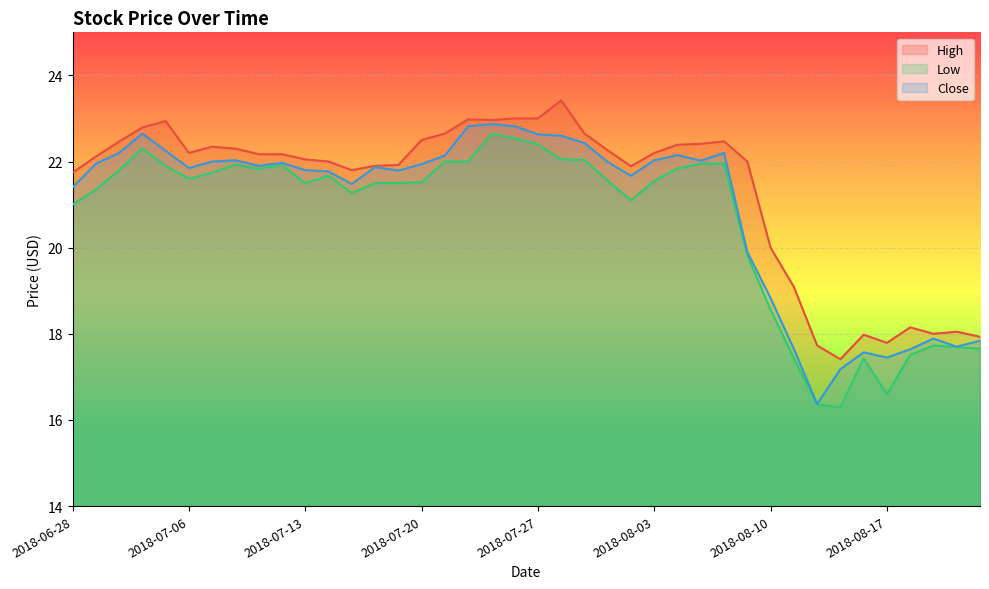

What is the difference between the highest and lowest values at 2018-07-05?

1.0